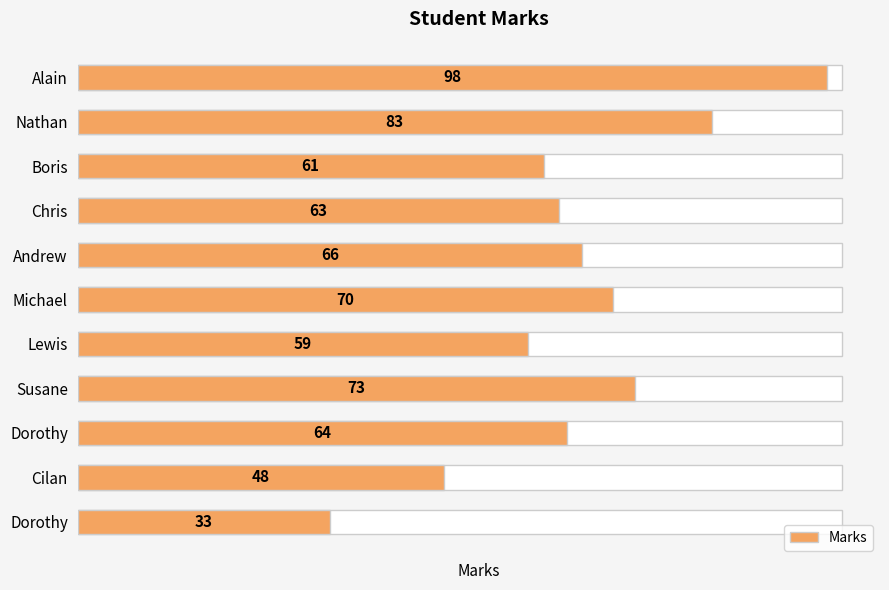

How many bars are there in total?

11